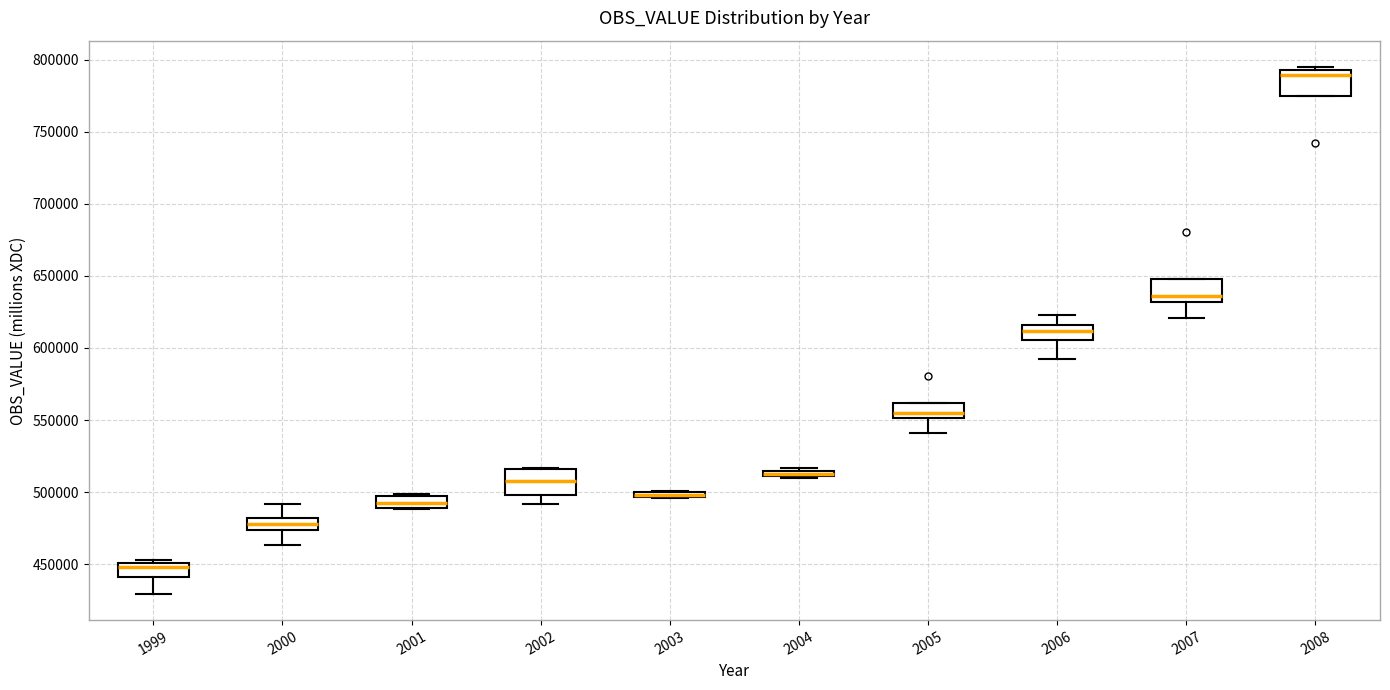

Where is the upper edge of the box at x = 2007 on the y-axis? The values are not printed on the chart, so give them approximately, as read against the axis.

650000